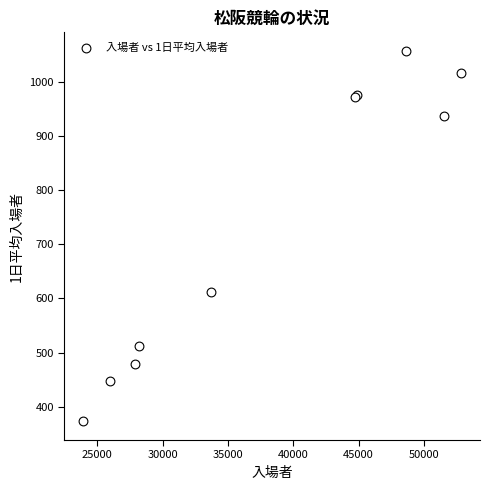

What Y value in the scatter plot is closest to 715?

612.0